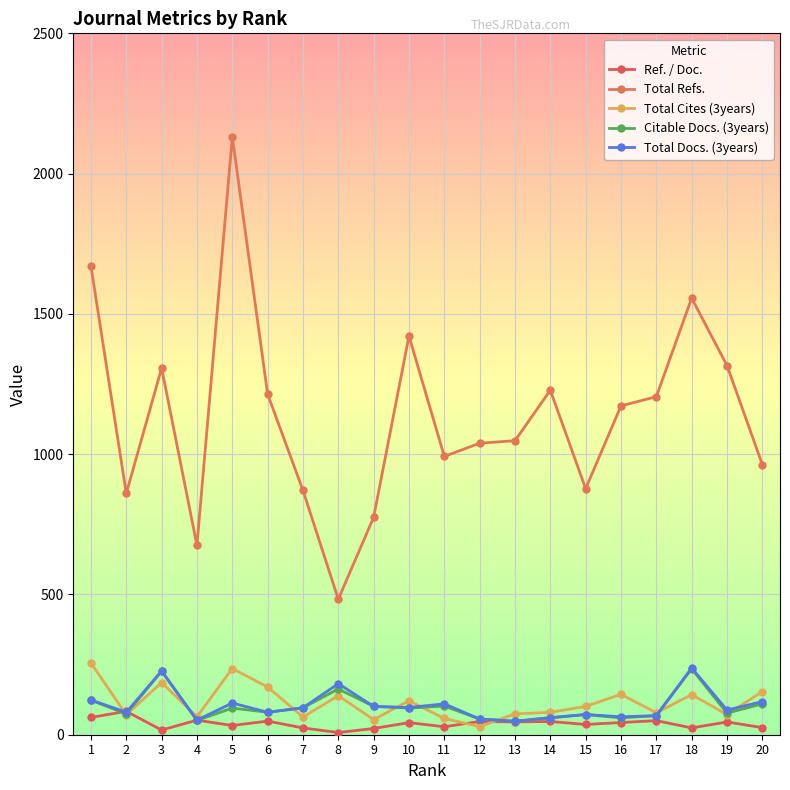

Between 19 and 3, which is larger?

19